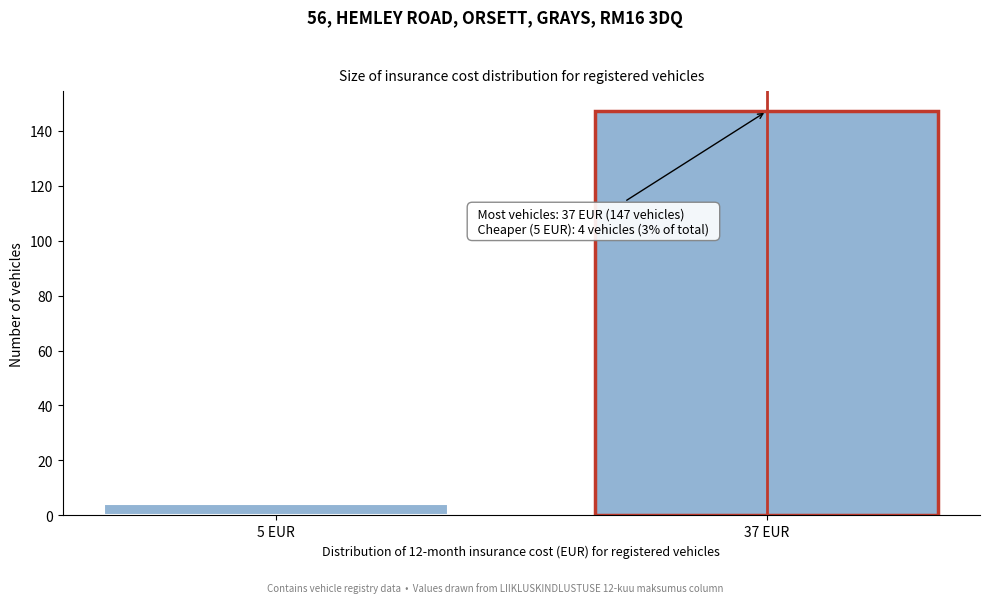

Reading left to right, extract all data points from this chart.

5 EUR=4	37 EUR=147